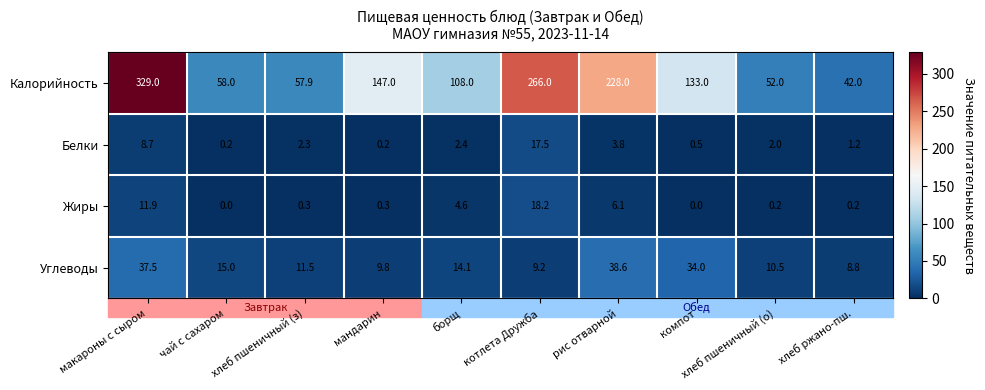

What value does the Калорийность series have at макароны с сыром?

329.0